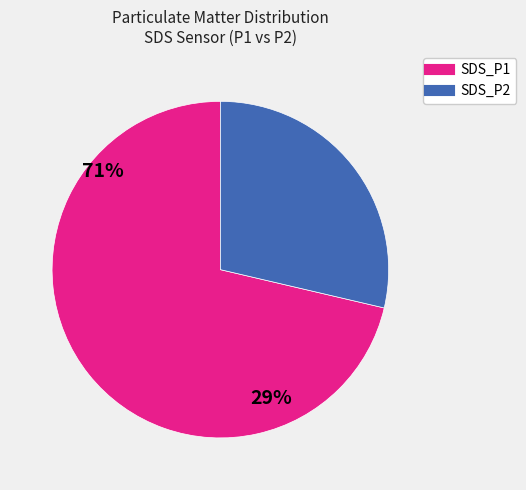

Which category has the smallest portion of the pie?

SDS_P2